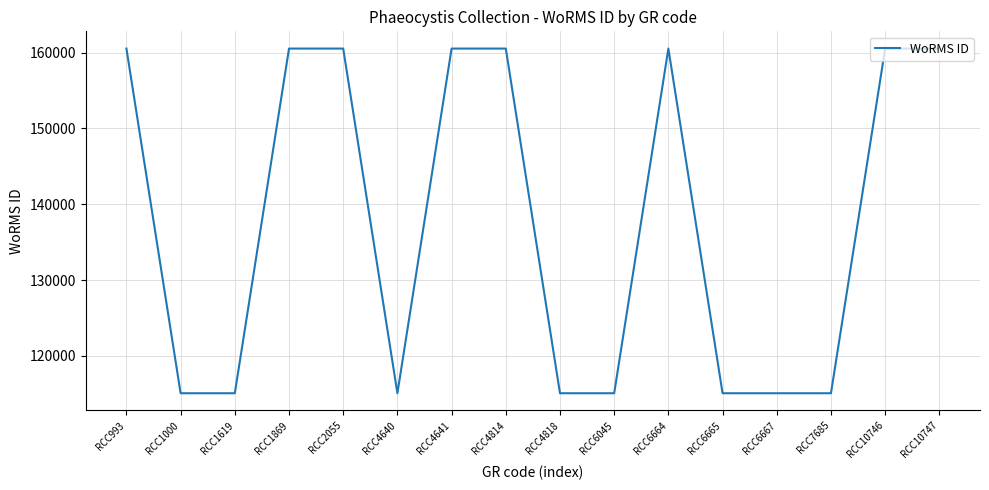

How many values are between 115088 and 160538?

16